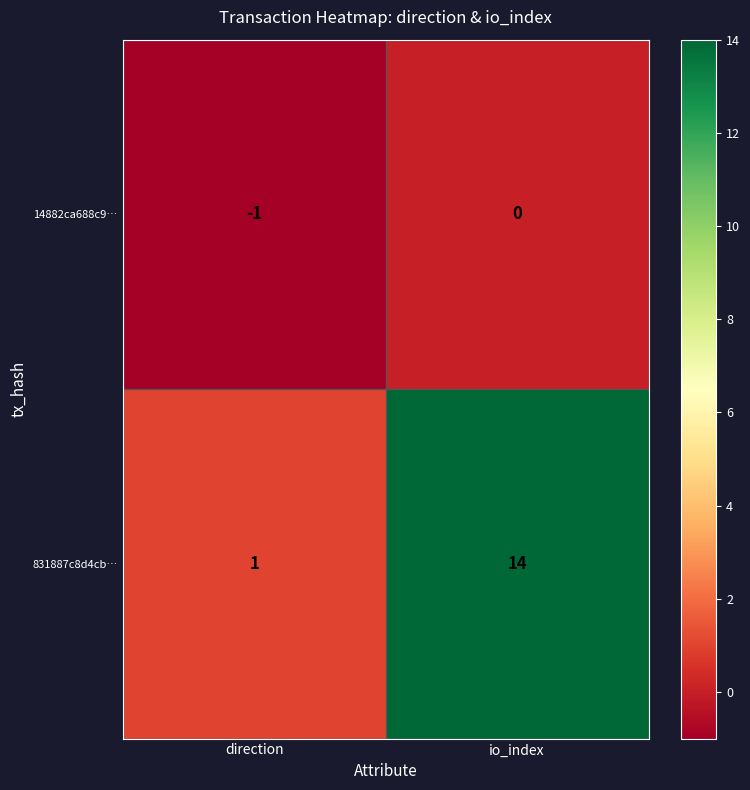

Where is 14882ca688c9… nearest to the value 0?

io_index